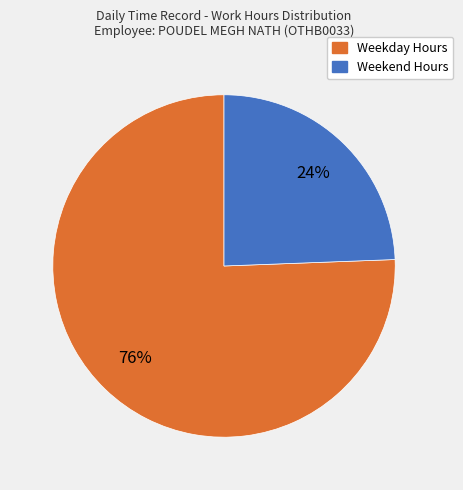

Is there any slice that represents more than half of the pie?

Yes